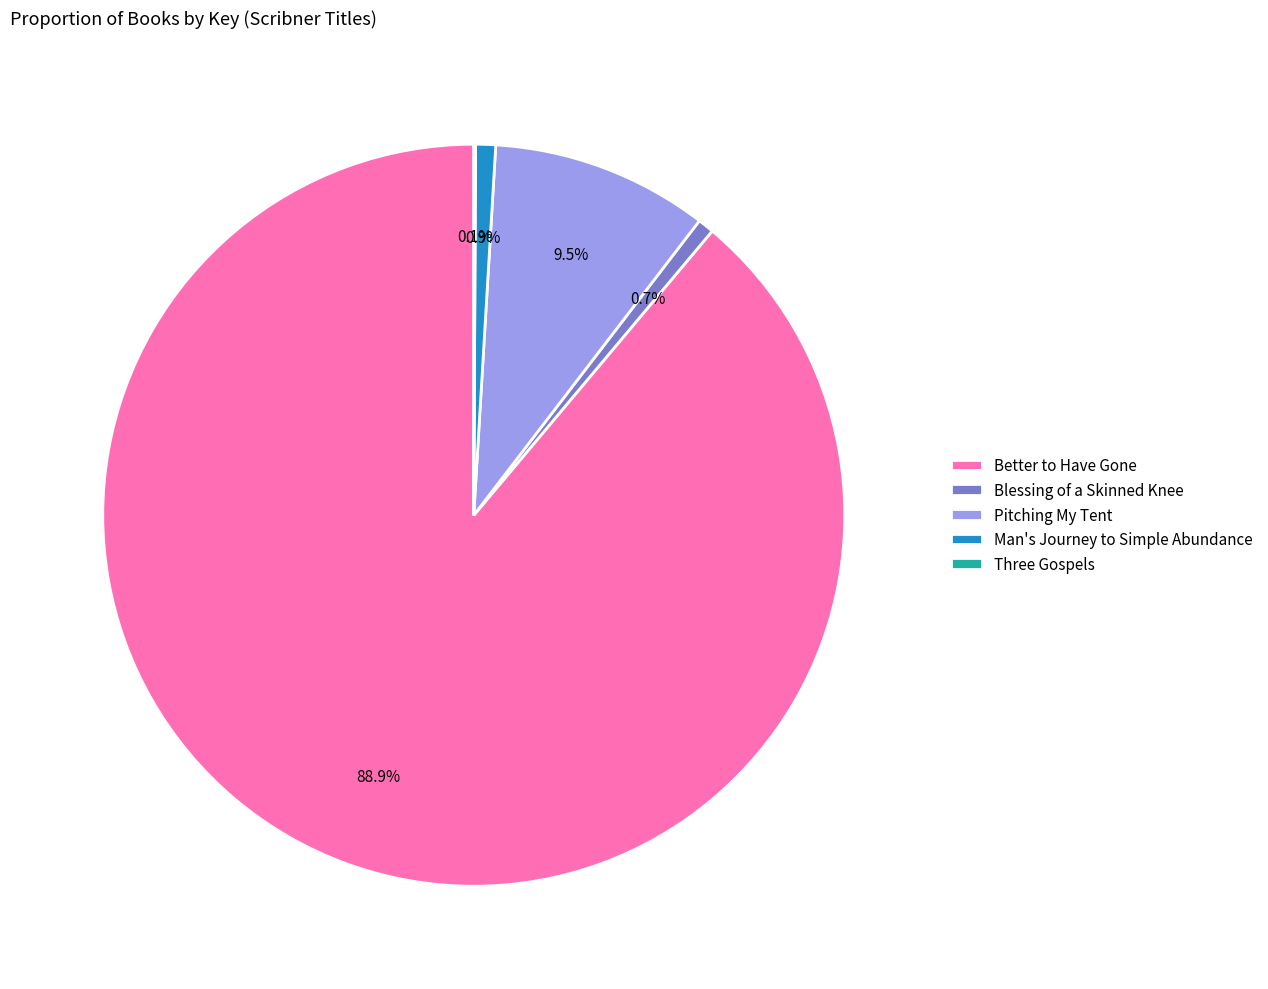

To the nearest percent, what portion does Man's Journey to Simple Abundance represent?

1%